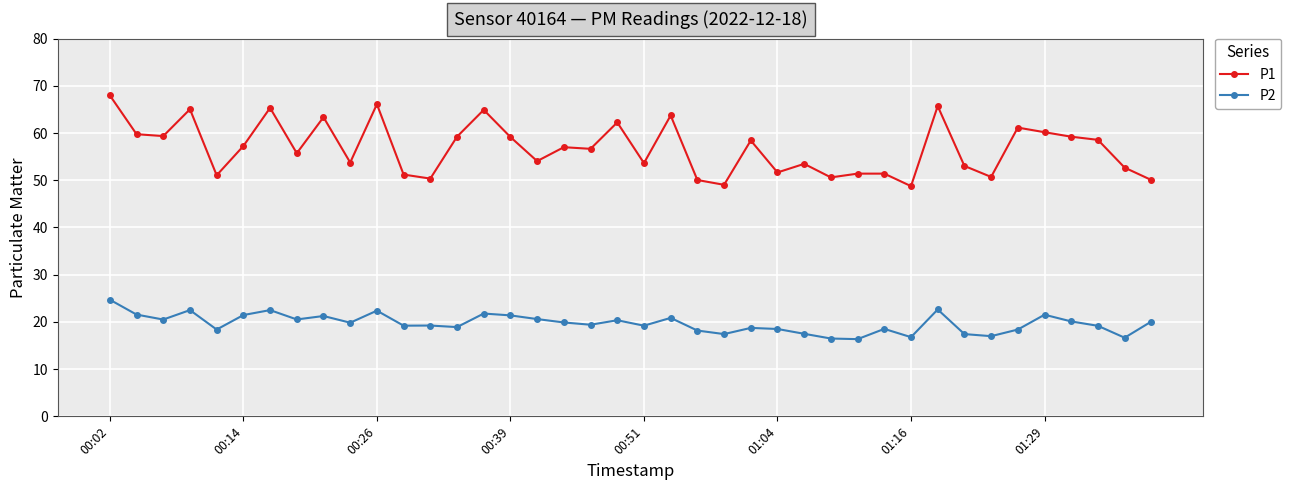

List the series in order of their peak value, highest first.

P1, P2